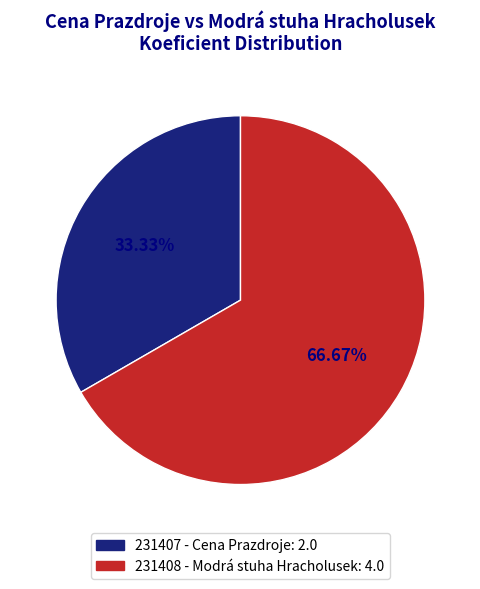

Is the sum of 231408 and 231407 greater than half?

Yes